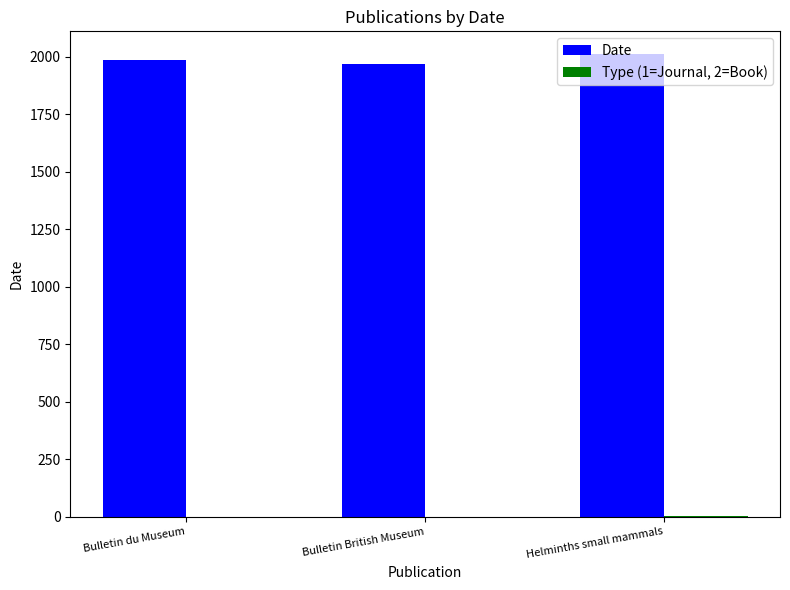

The Date series shows 1969 at Bulletin British Museum. True or false?

True